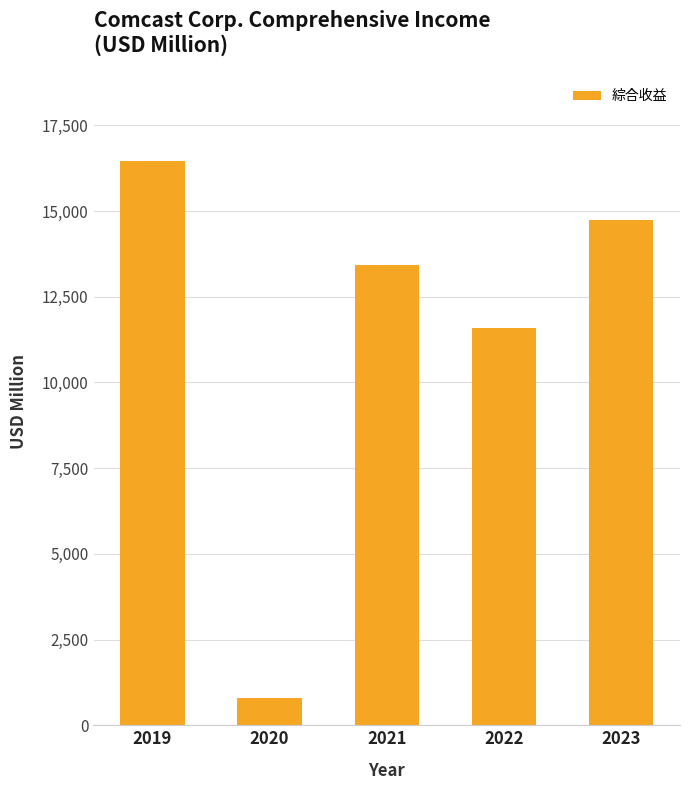

True or false: the data shows 14725 at 2023.

True